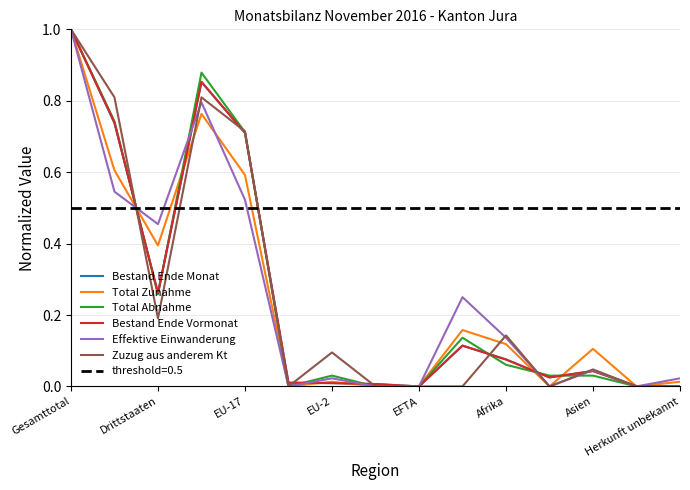

Which label corresponds to the largest value in the chart?

Gesamttotal